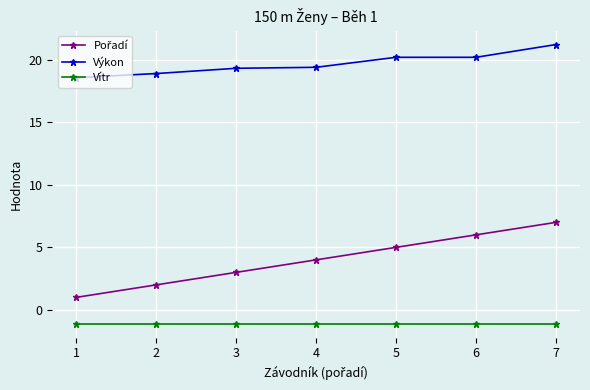

What is the highest value of the Výkon series?

21.2